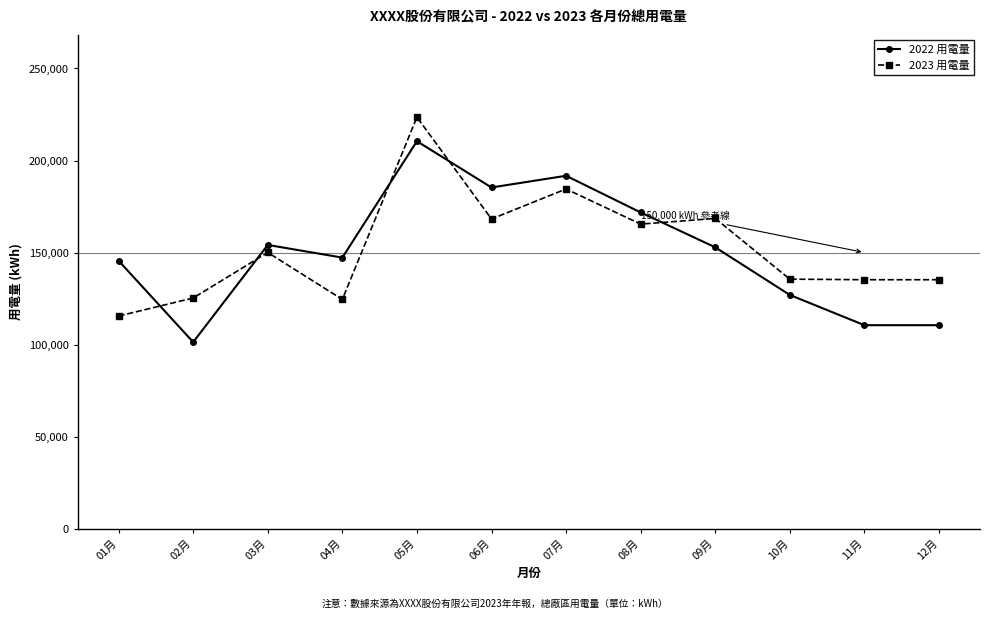

What is the label of the 7th point from the right?

06月